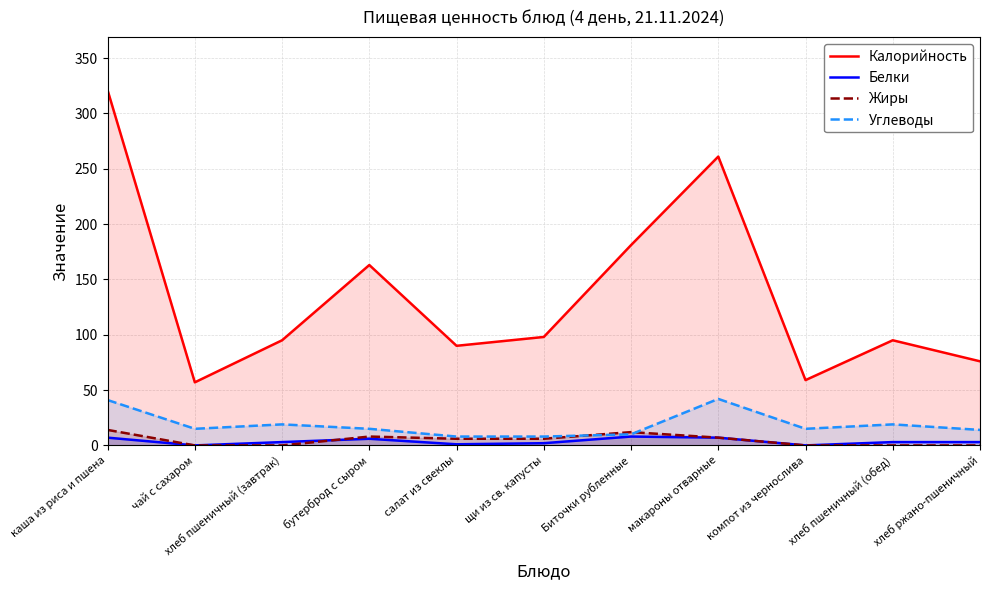

Which series has the widest spread of values?

Калорийность